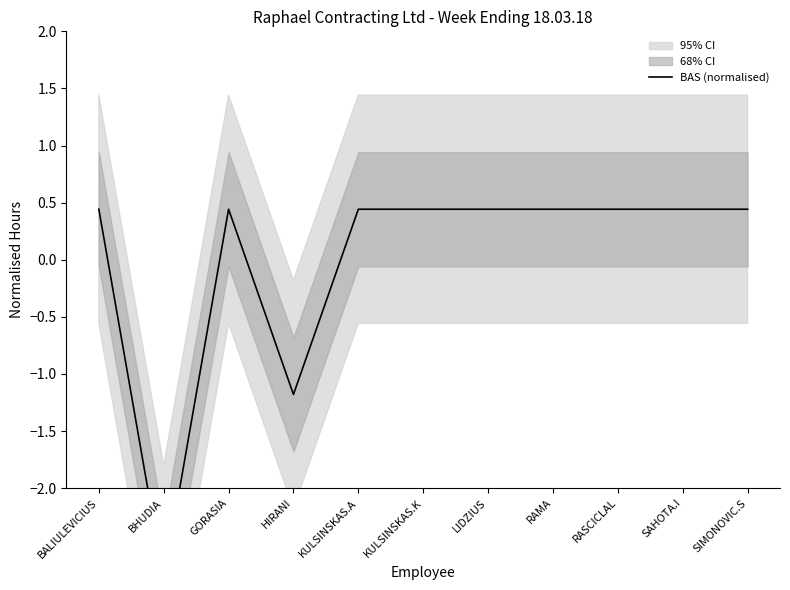

At which category does the chart reach its minimum across all series?

BHUDIA